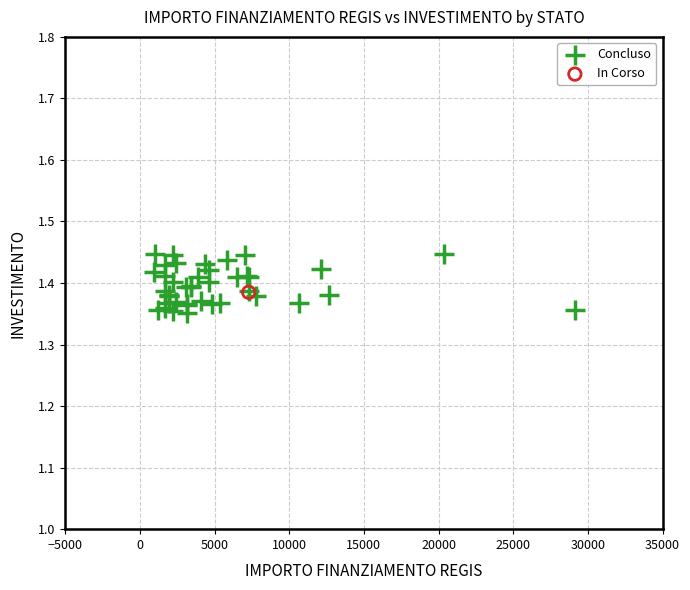

What are all the series names shown in the legend?

Concluso, In Corso